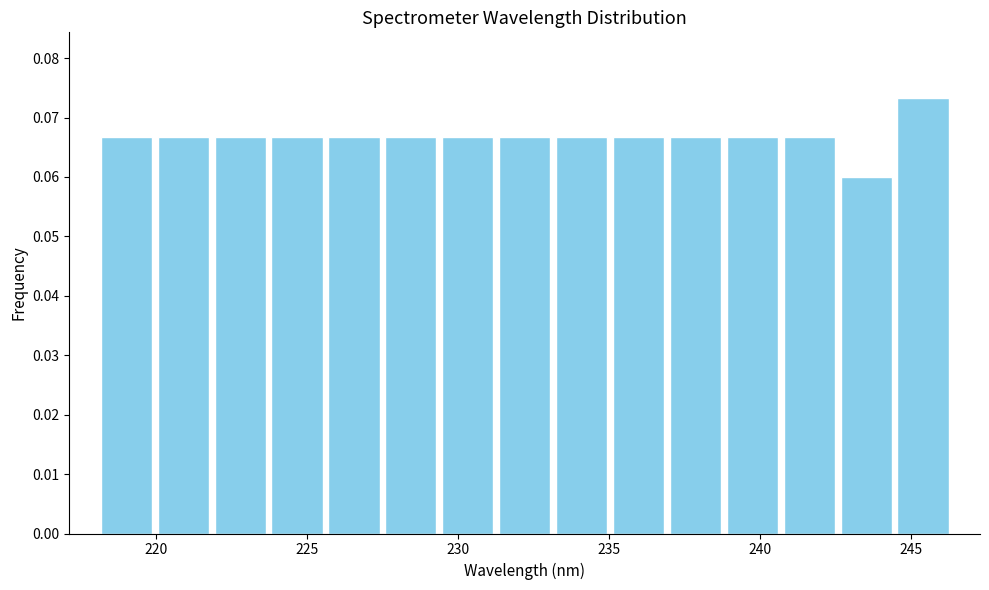

Read against the x-axis, roughly where is the centre of the tallest bar?

245.5